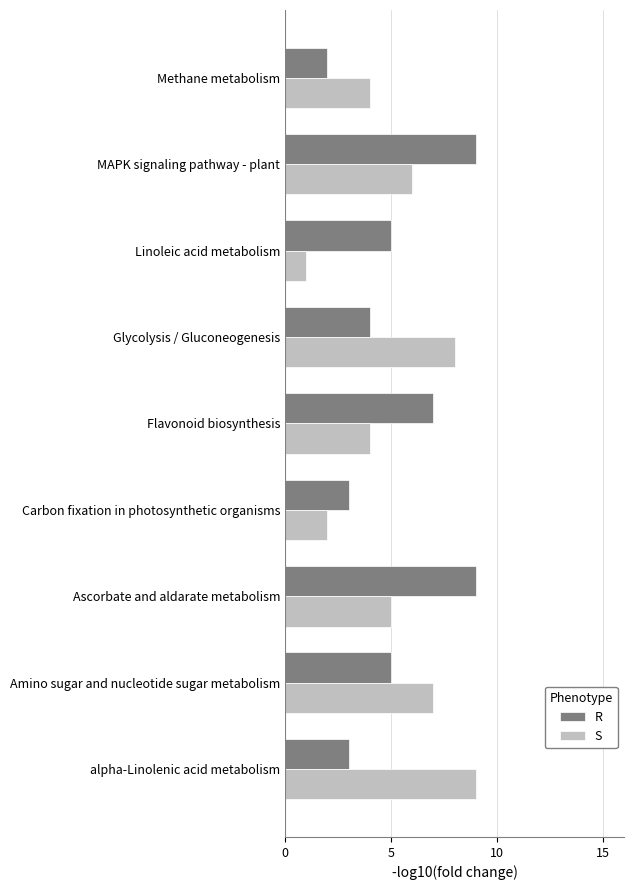

What is the approximate value of R at Ascorbate and aldarate metabolism?

9